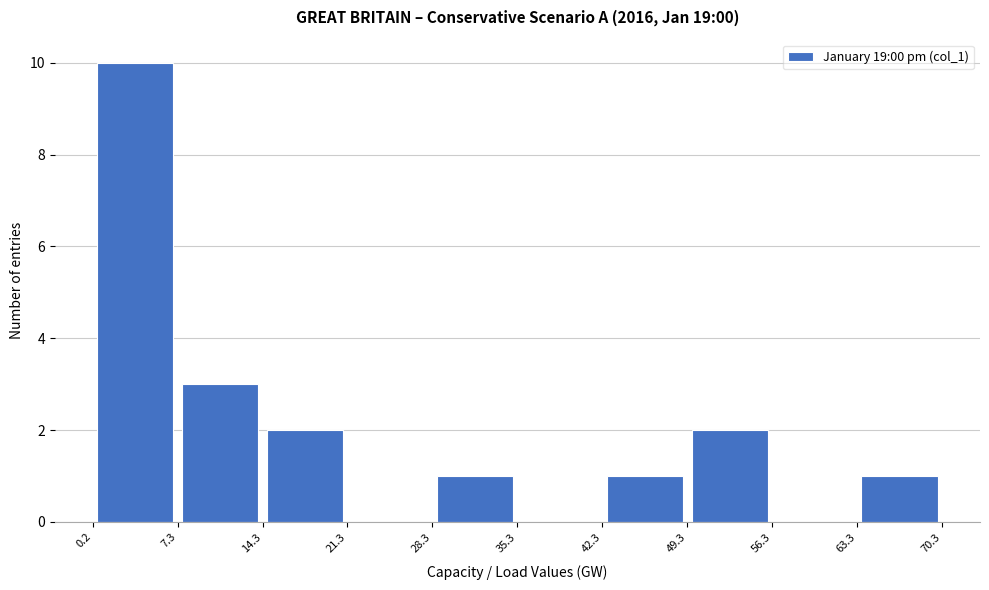

Which range on the x-axis has the tallest bar?

0.2 to 7.3